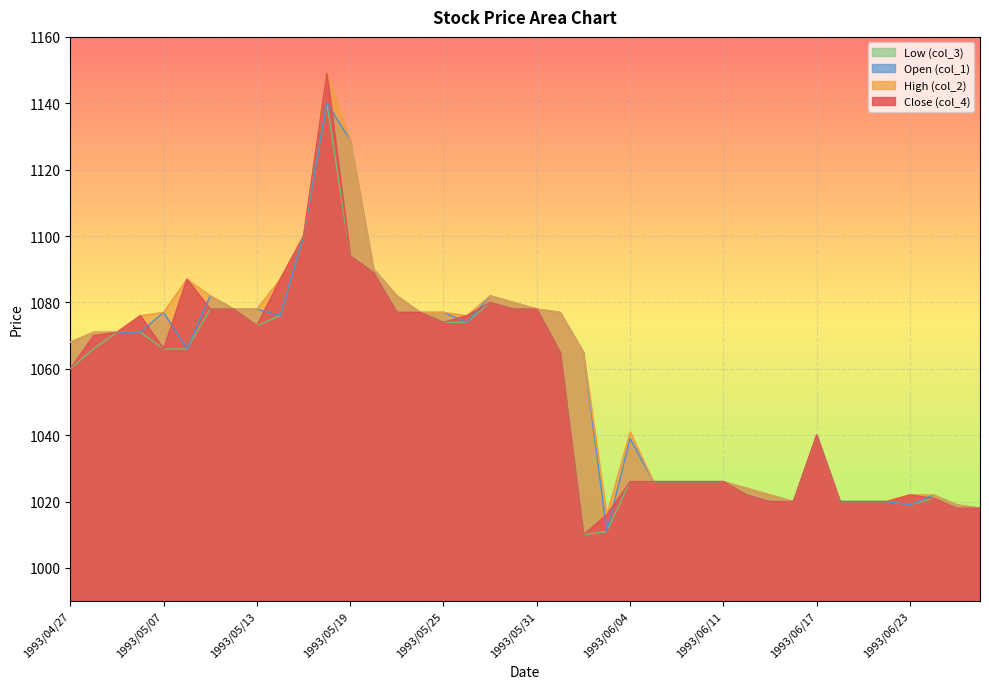

At which label is col_2 closest to 1082?

1993/05/11